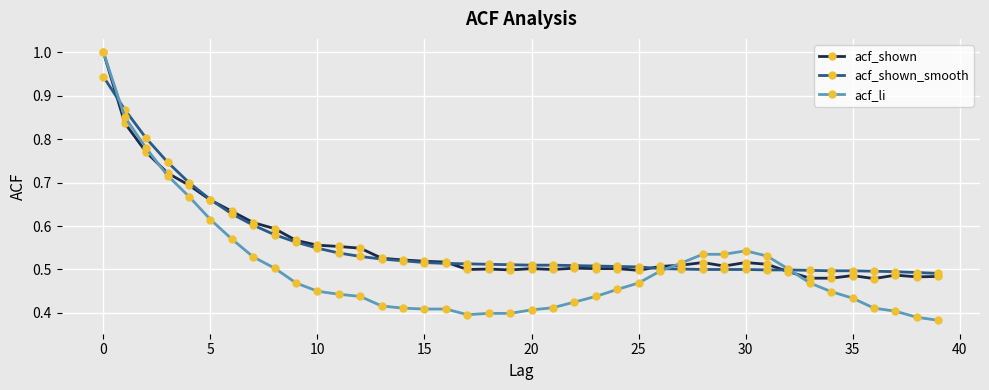

What is the greatest value displayed?

1.0